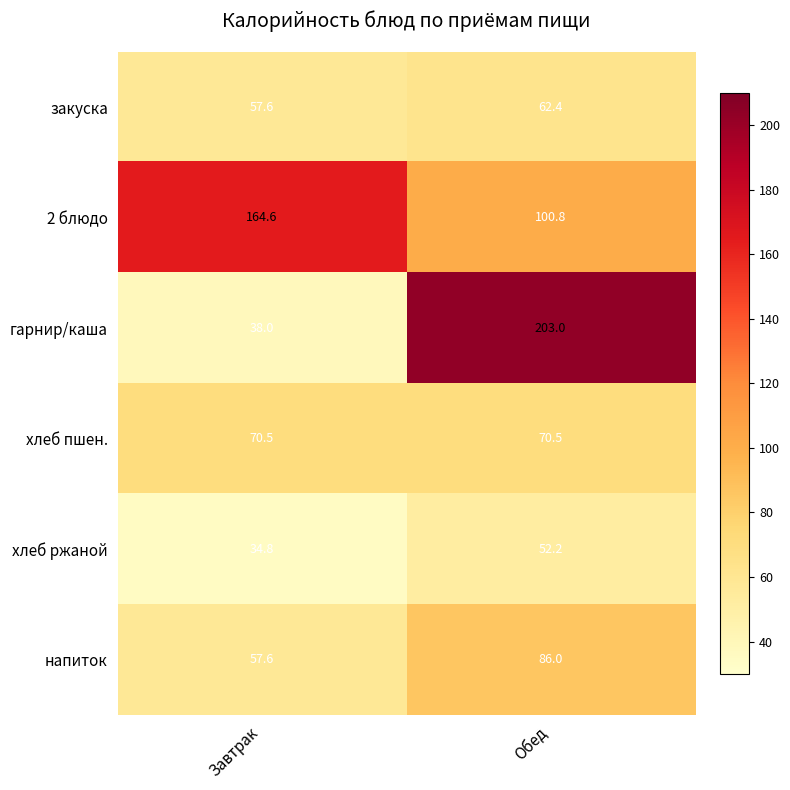

List the series in order of their peak value, highest first.

гарнир/каша, 2 блюдо, напиток, хлеб пшен., закуска, хлеб ржаной